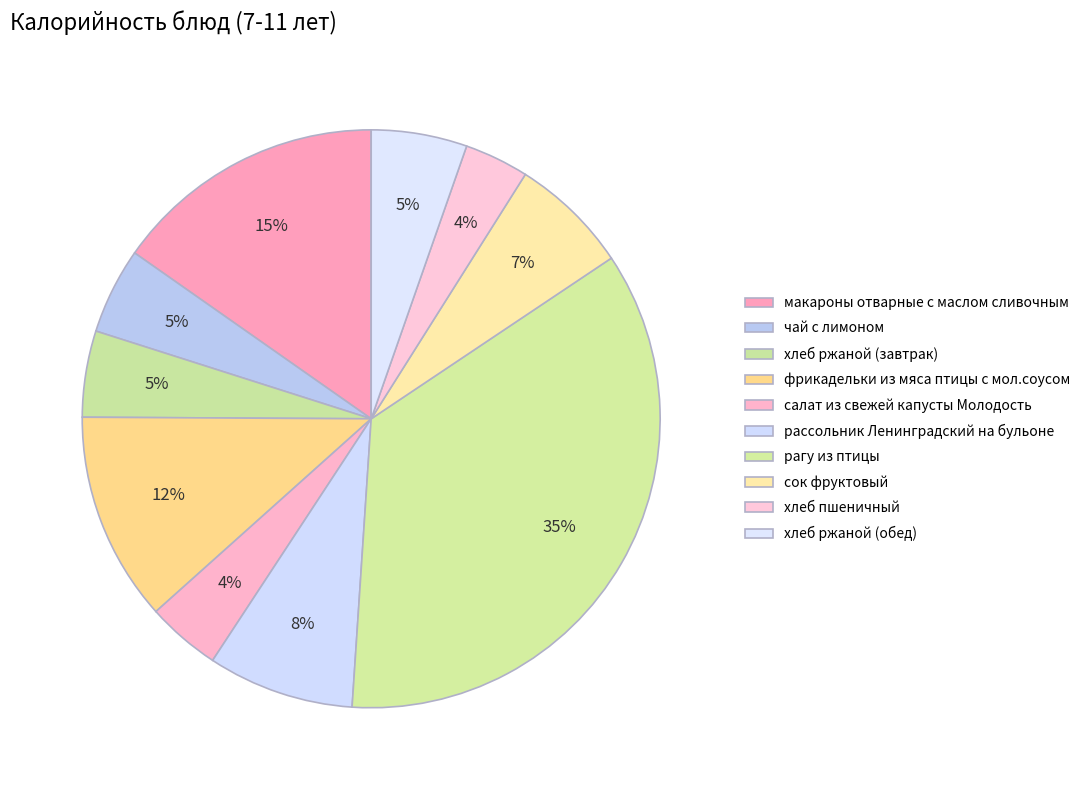

How many segments does this pie chart have?

10